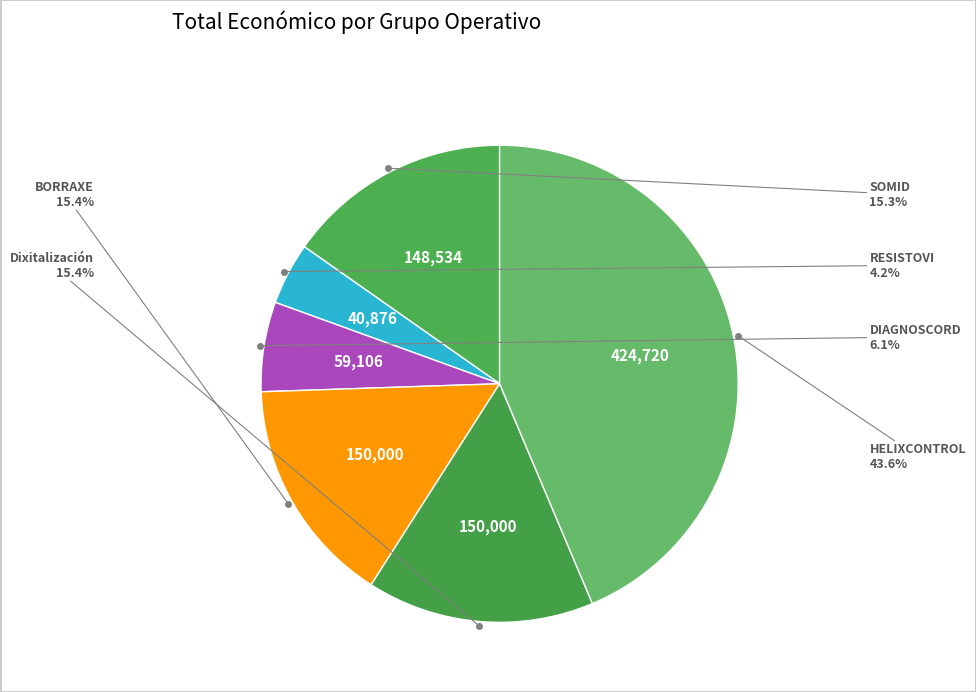

Count the number of slices in the pie.

6